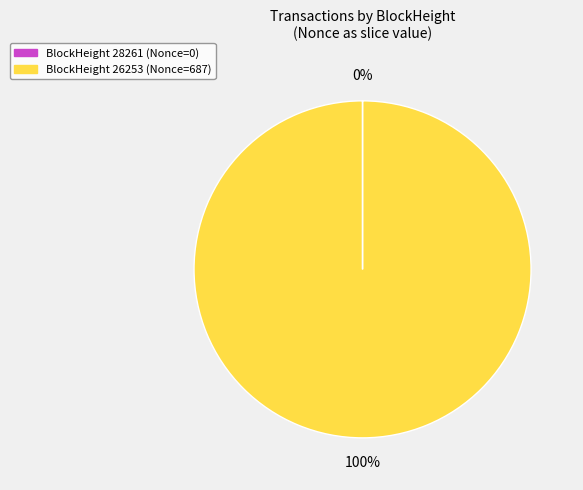

To the nearest percent, what is the difference between the largest and smallest slice percentages?

100%